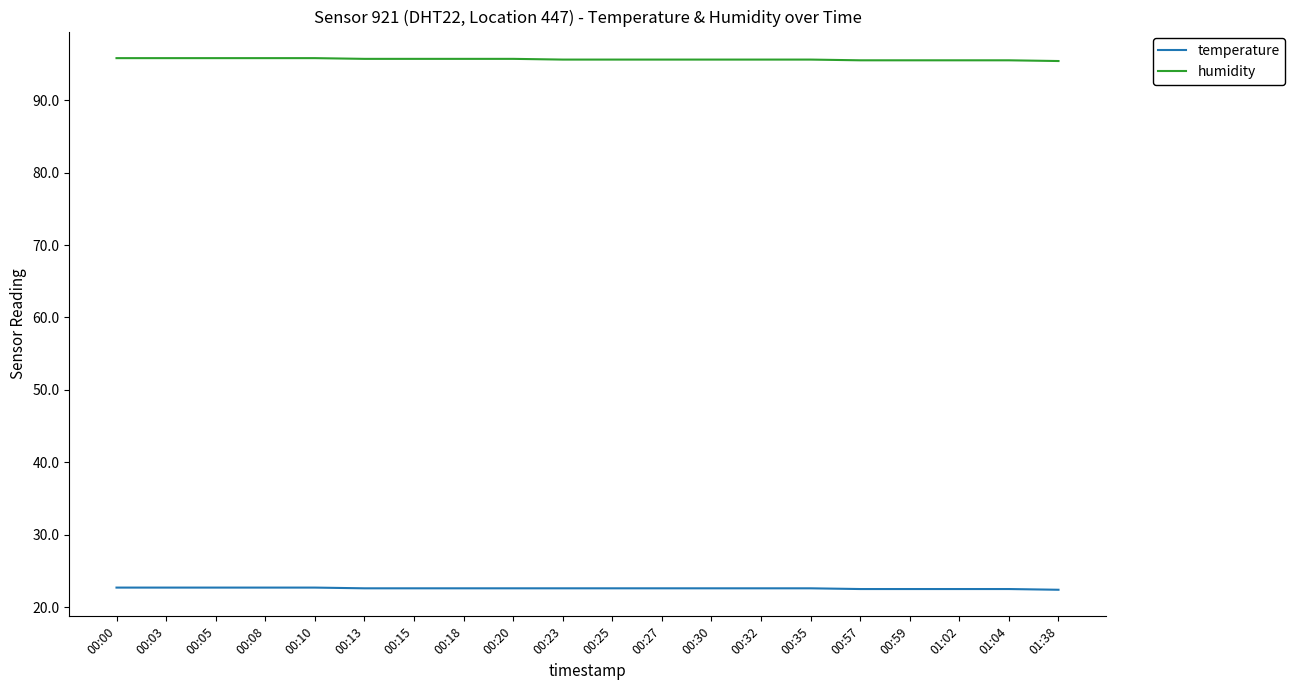

What position from the right is 00:30?

8